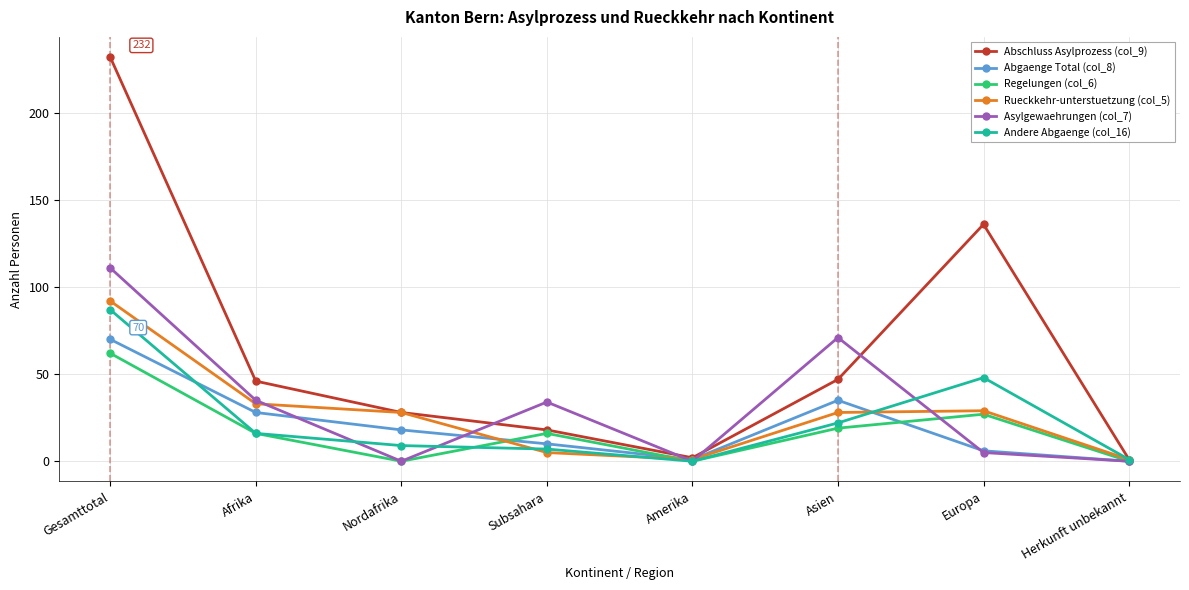

Which category has the highest value in the Rueckkehr-unterstuetzung (col_5) series?

Gesamttotal